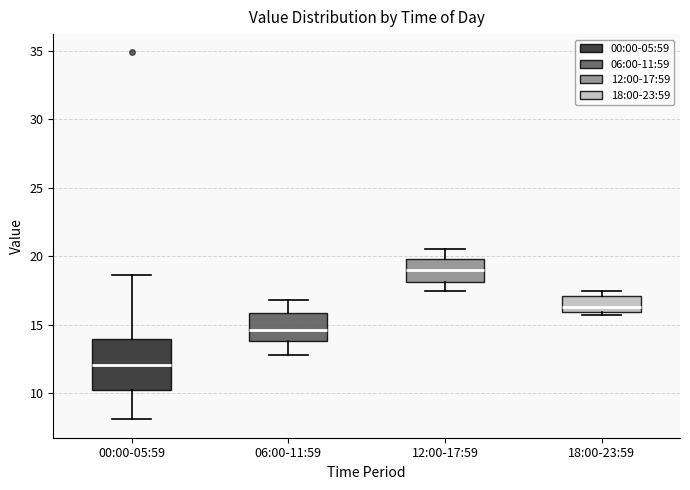

Which box's median line is the lowest?

00:00-05:59